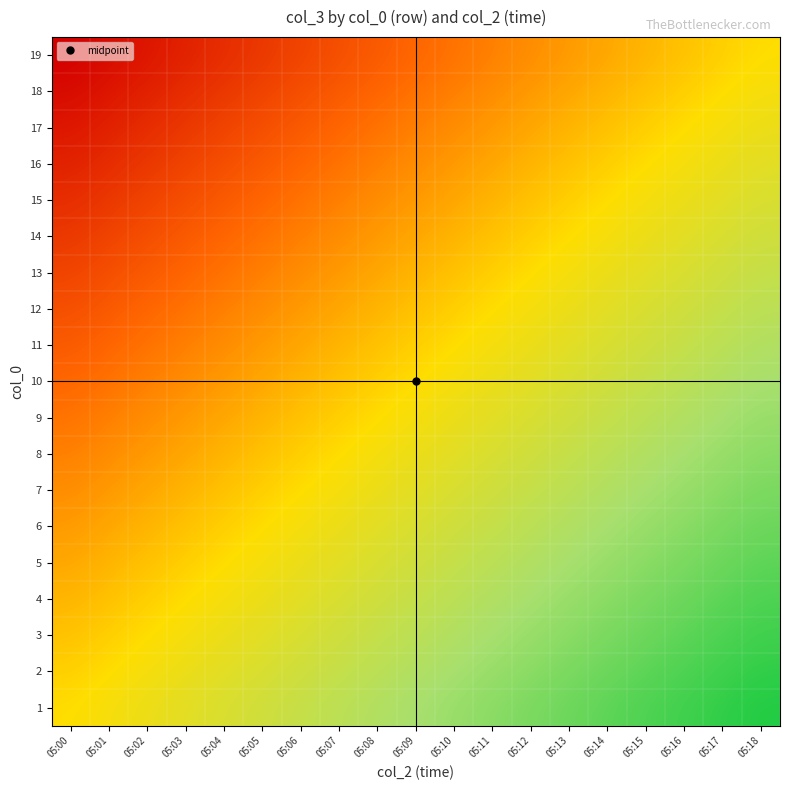

How many distinct data groups are displayed?

19